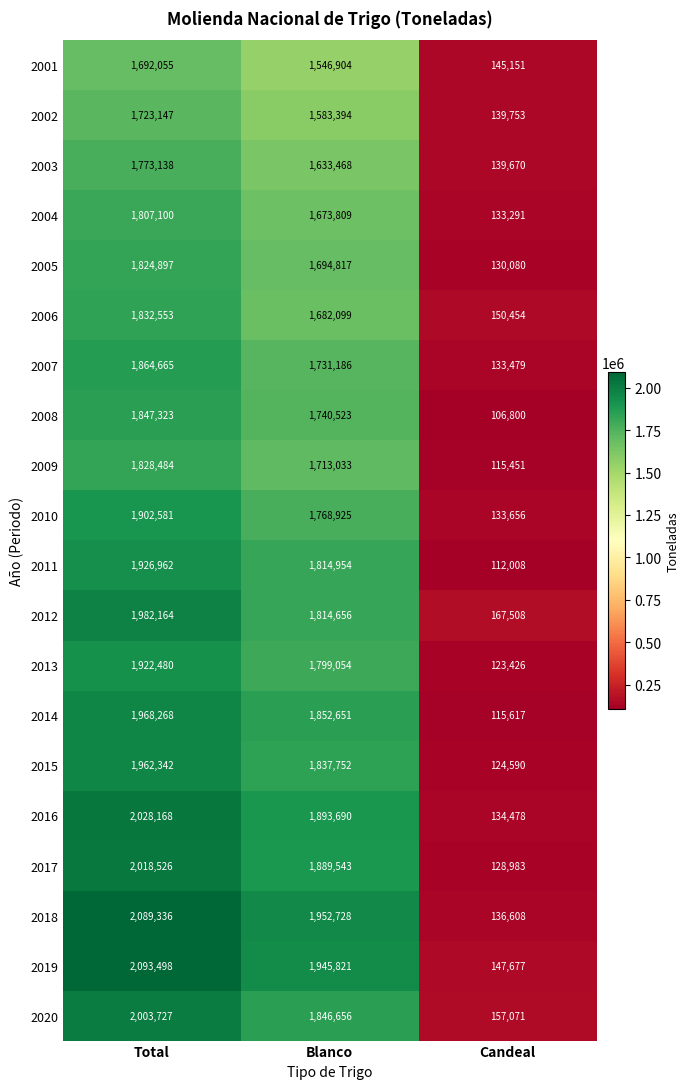

Which series has the largest total across all categories?

2019